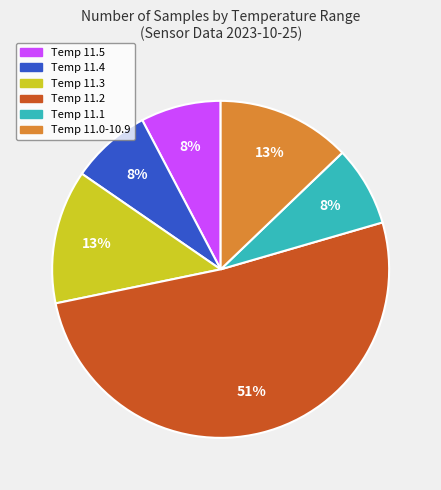

Is there a majority slice in this chart?

Yes